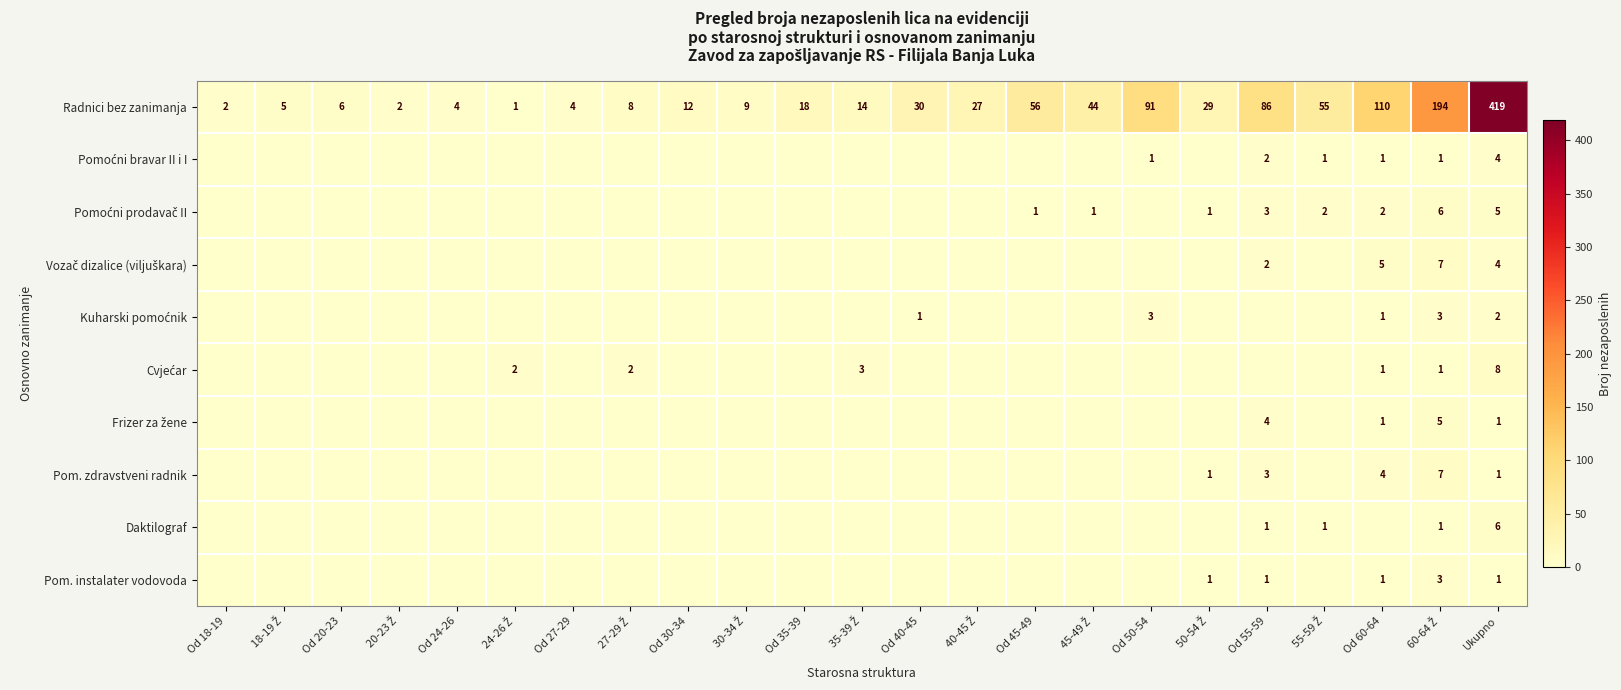

The Radnici bez zanimanja series shows 6 at Od 20-23. True or false?

True